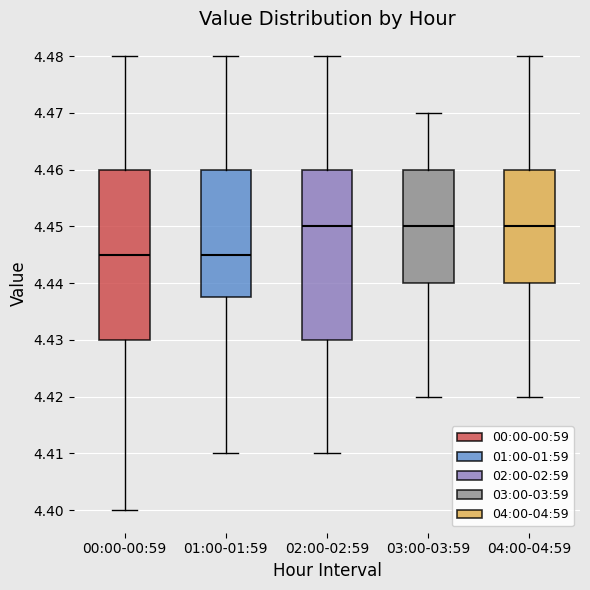

Reading left to right, transcribe this box plot: for each box, give where its median line is, the range the box spans, and where its two whiskers end, as read against the y-axis. The values are not printed on the chart, so give them approximately, as read against the axis.

00:00-00:59: median 4.445, box 4.430 to 4.460, whiskers 4.400 to 4.480
01:00-01:59: median 4.445, box 4.438 to 4.460, whiskers 4.410 to 4.480
02:00-02:59: median 4.450, box 4.430 to 4.460, whiskers 4.410 to 4.480
03:00-03:59: median 4.450, box 4.440 to 4.460, whiskers 4.420 to 4.470
04:00-04:59: median 4.450, box 4.440 to 4.460, whiskers 4.420 to 4.480